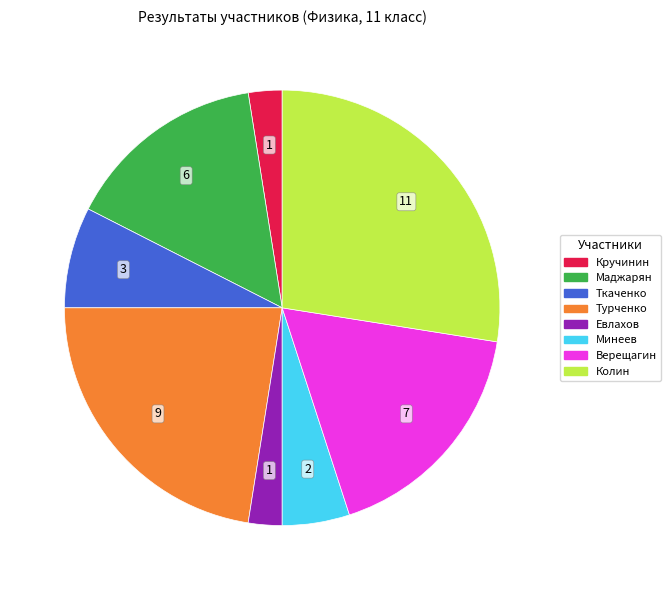

Is there a majority slice in this chart?

No